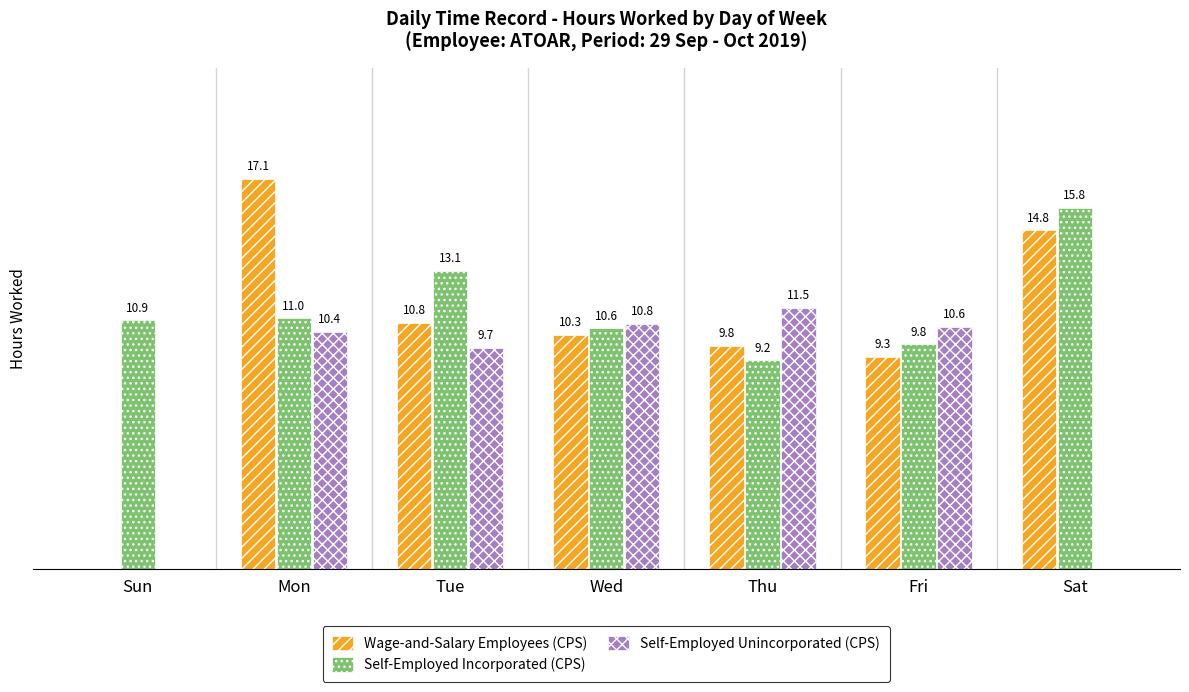

Which series changed the most between Mon and Sat?

Self-Employed Unincorporated (CPS)